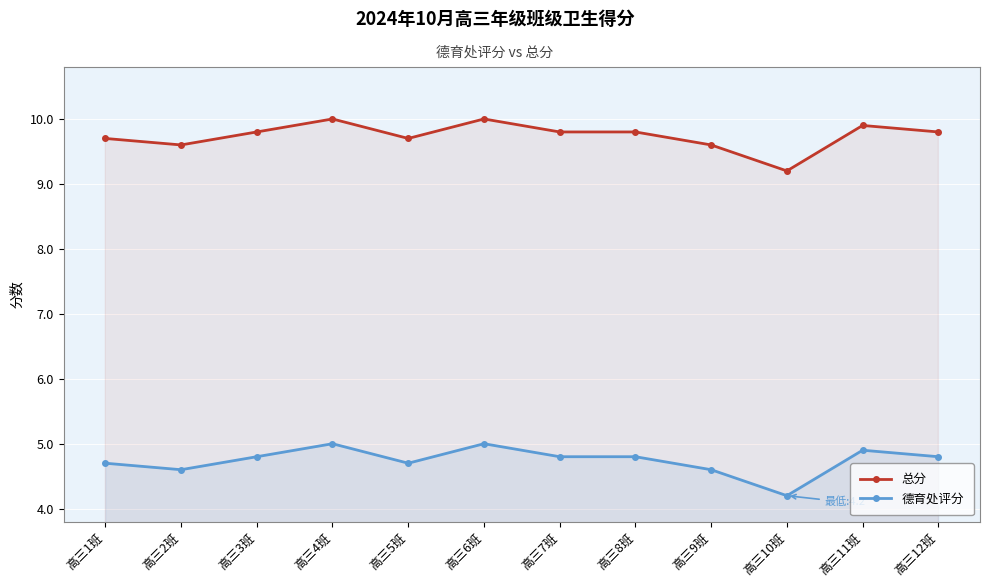

Between 高三3班 and 高三12班, which series saw the biggest shift?

总分